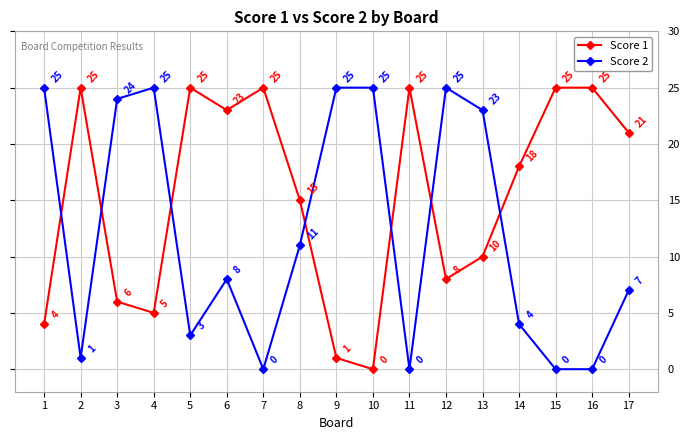

What is the greatest value displayed?

25